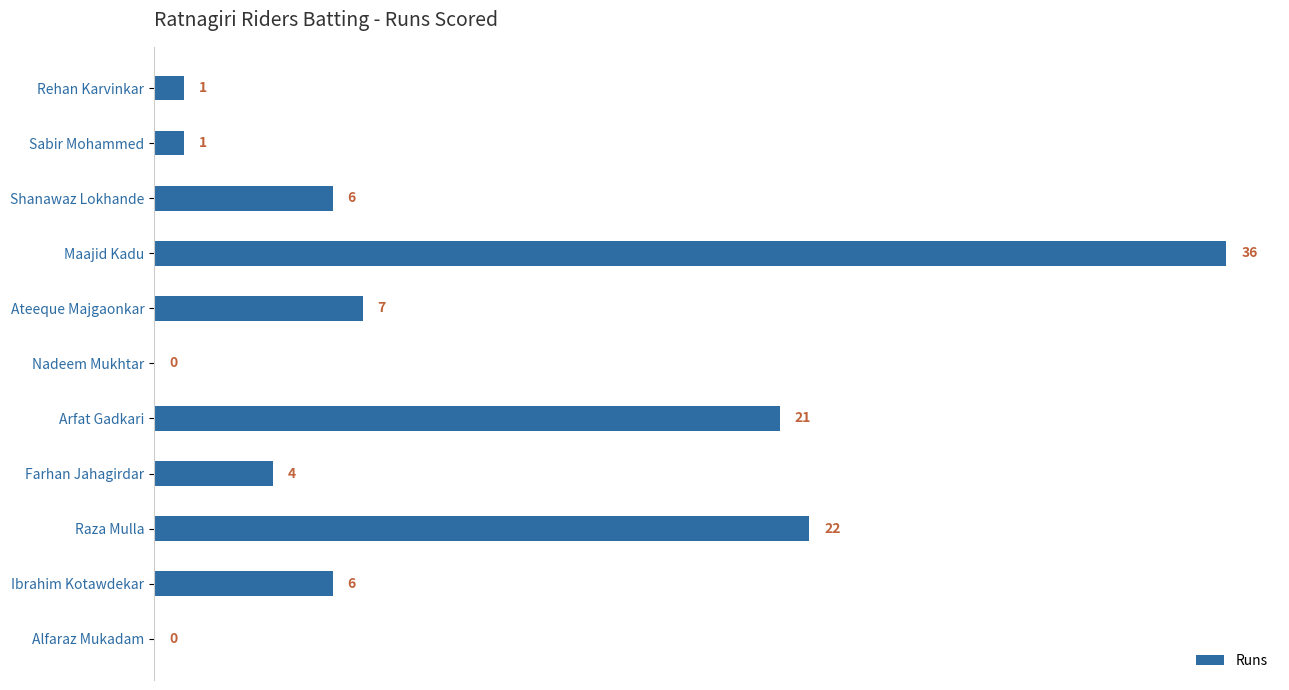

What is the ratio of the value at Raza Mulla to the value at Ateeque Majgaonkar?

3.1